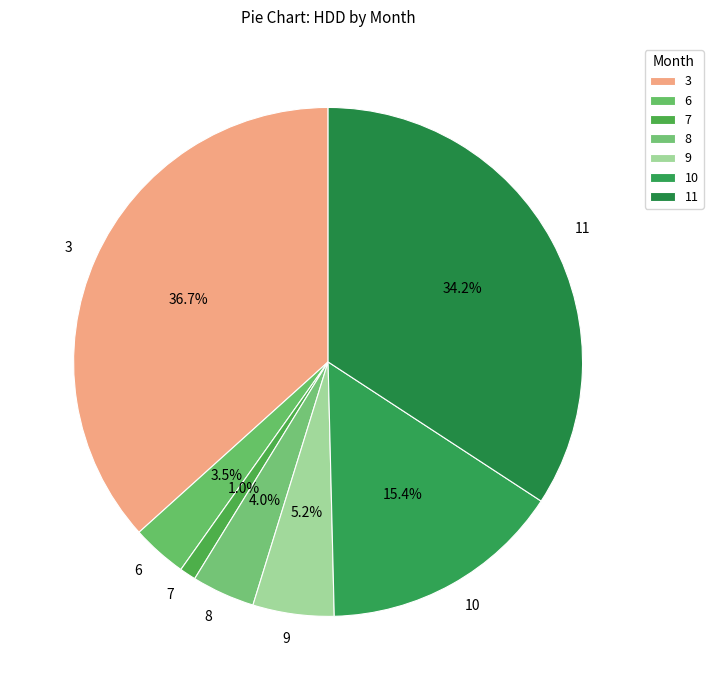

To the nearest percent, what is the difference between the largest and smallest slice percentages?

36%